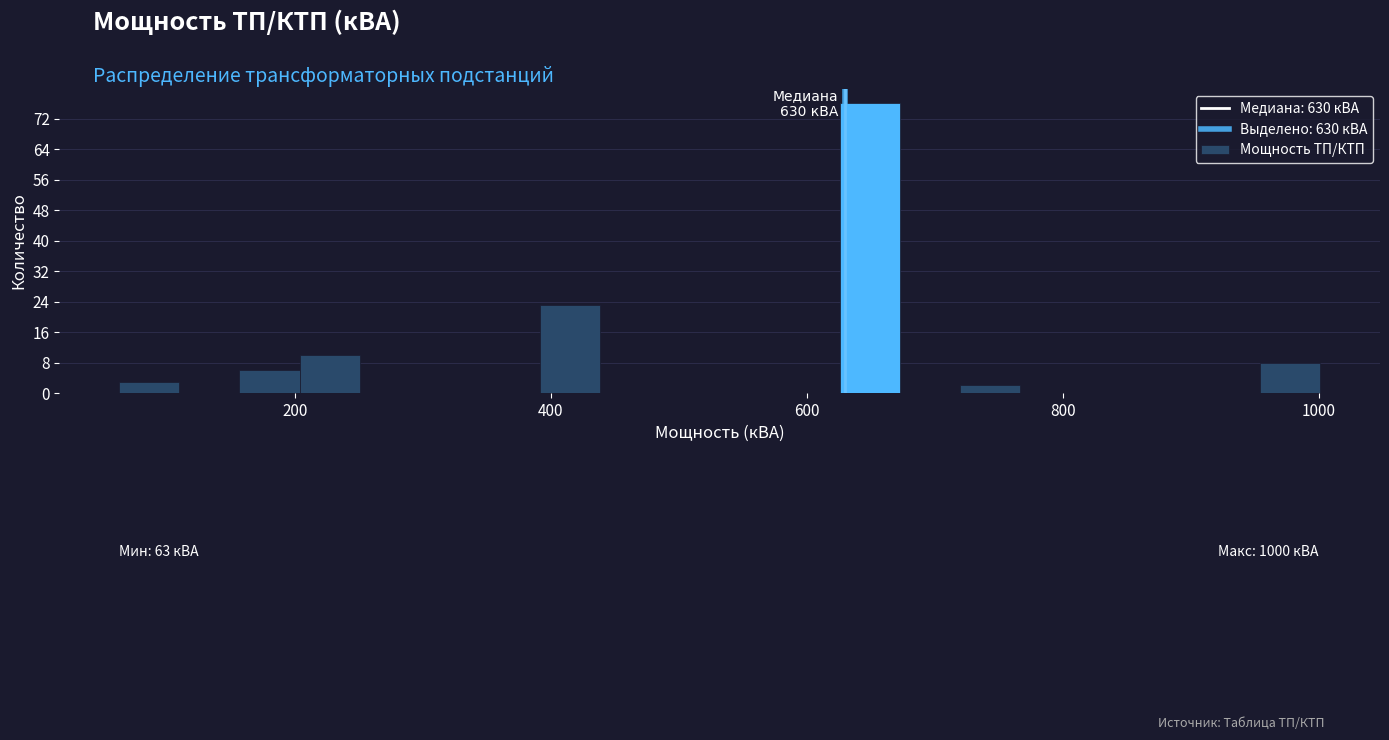

Around what value on the x-axis is the tallest bar? Give the approximate position of its centre, as read against the axis.

640